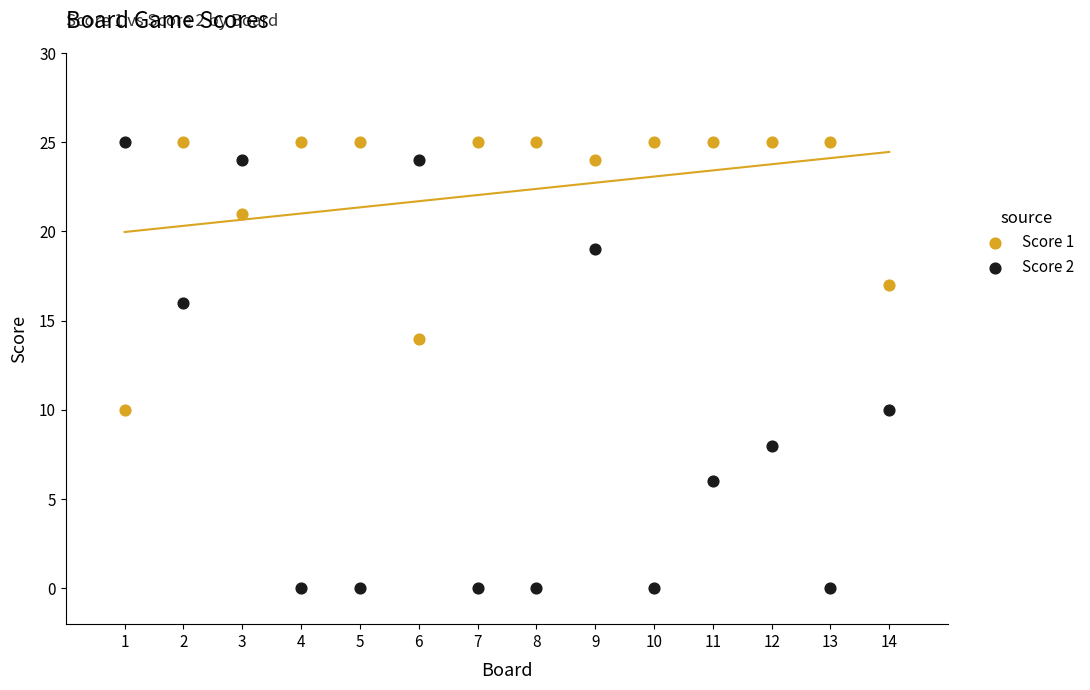

What is the X range (max minus min) for the scatter plot?

13